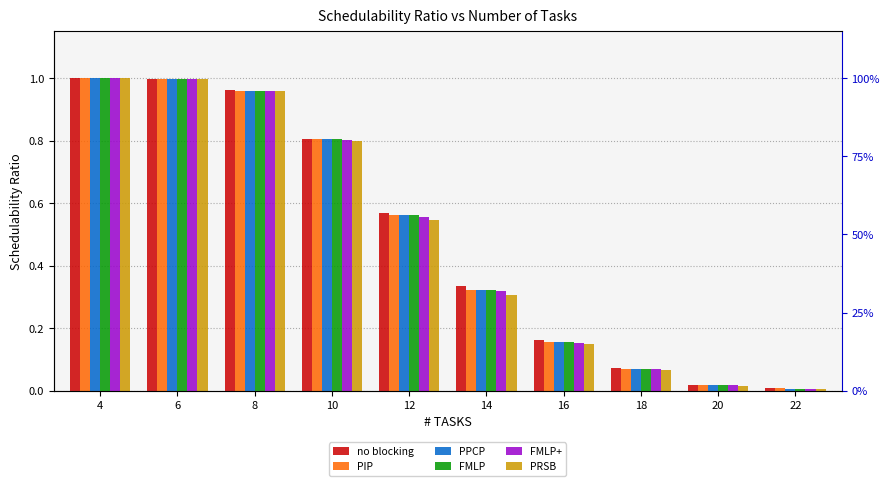

True or false: FMLP+ has a value of 0.2 at 16.

True